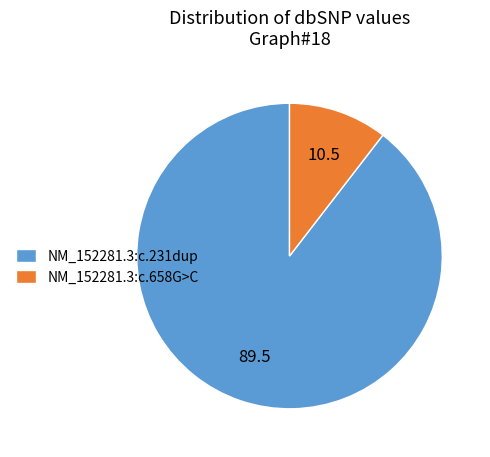

Rank the categories by value from lowest to highest.

NM_152281.3:c.658G>C, NM_152281.3:c.231dup